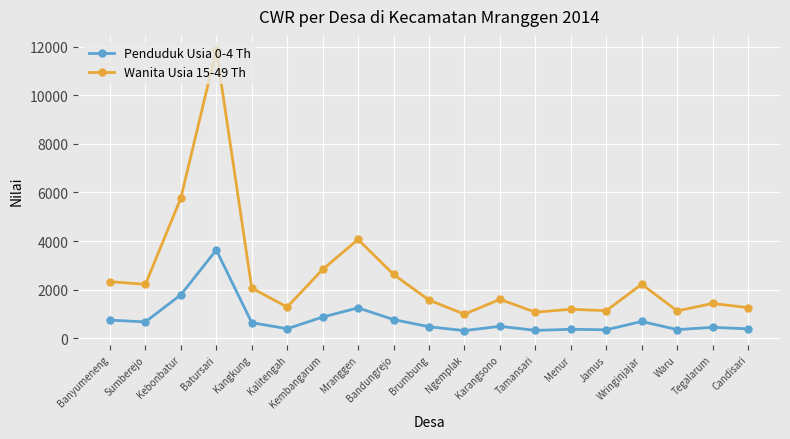

True or false: Wanita Usia 15-49 Th and Penduduk Usia 0-4 Th intersect in this chart.

False